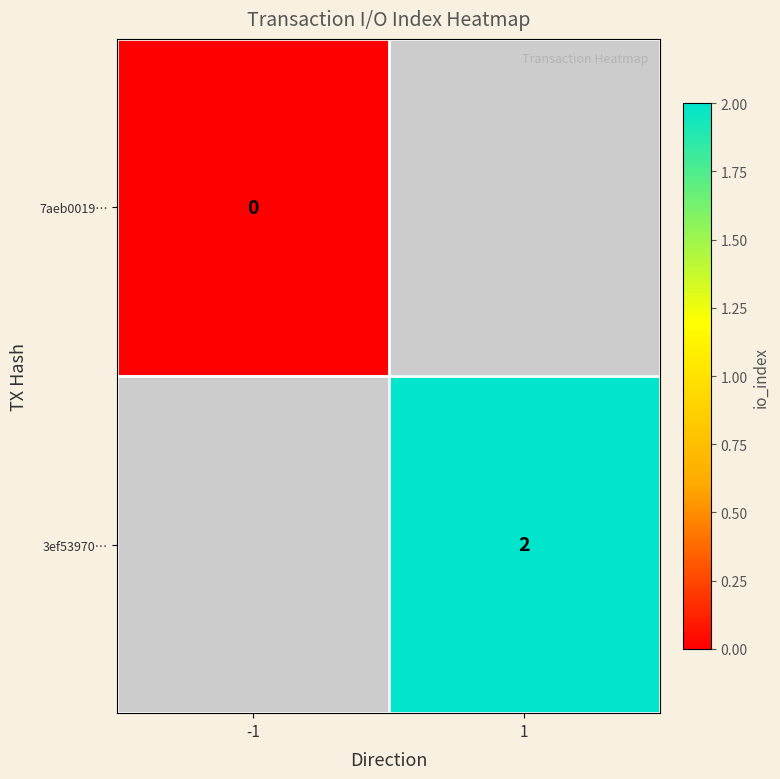

Is it true that 3ef53970… equals 2 at 1?

True